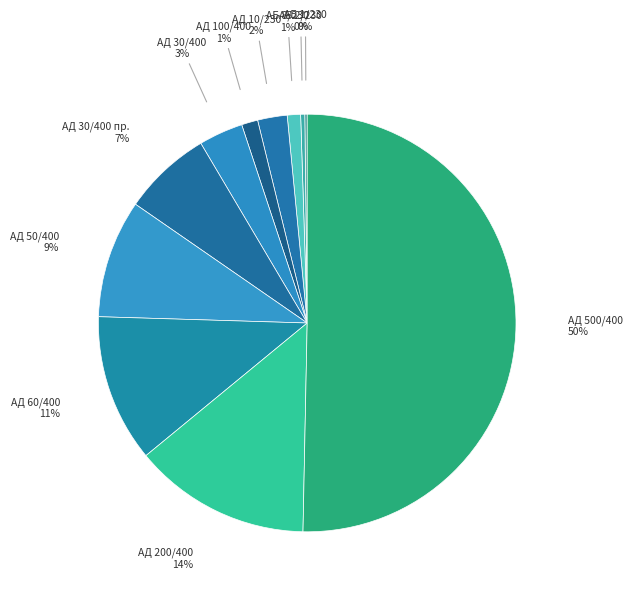

Is it true that АД 100/400 is 1% of the pie?

True